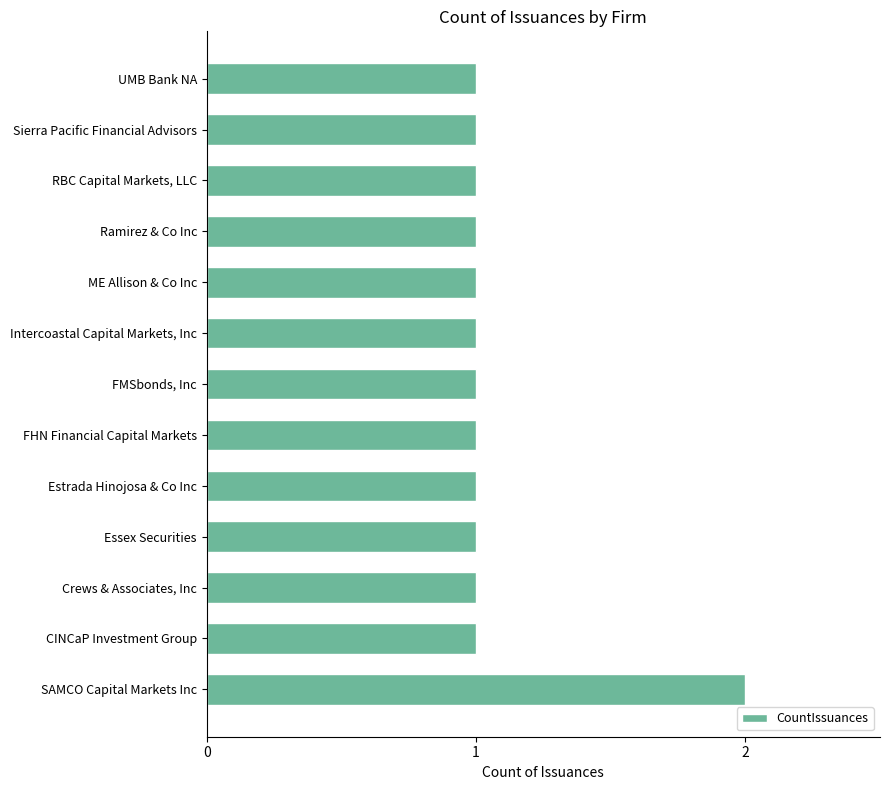

Is it true that the value at Estrada Hinojosa & Co Inc is 2?

False